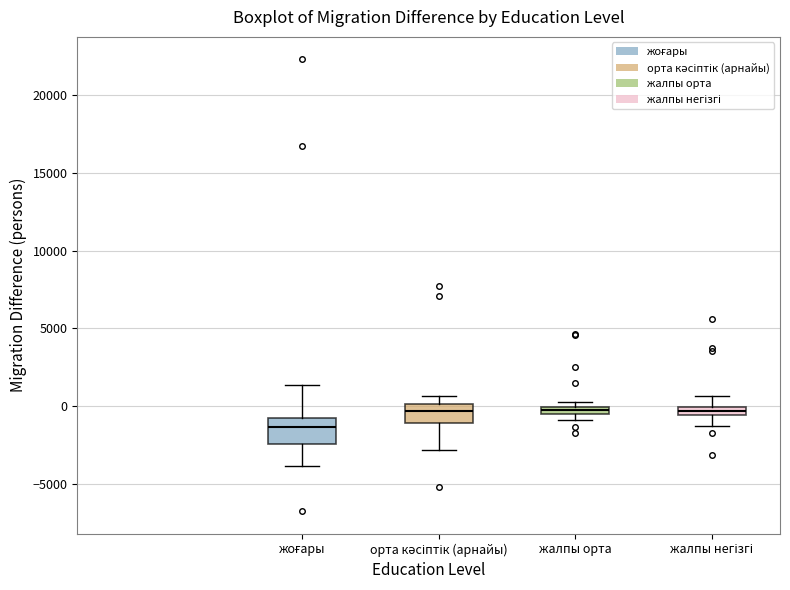

Where is the lower edge of the box for жалпы орта on the y-axis? The values are not printed on the chart, so give them approximately, as read against the axis.

-500